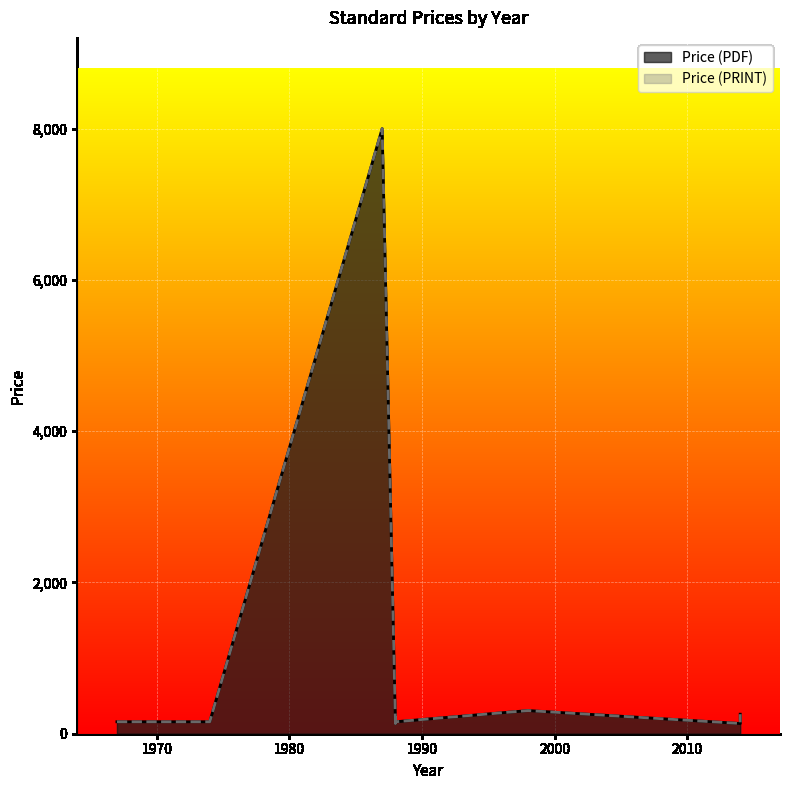

What is the value of the Price (PDF) point at the 4th from the left?

158.0